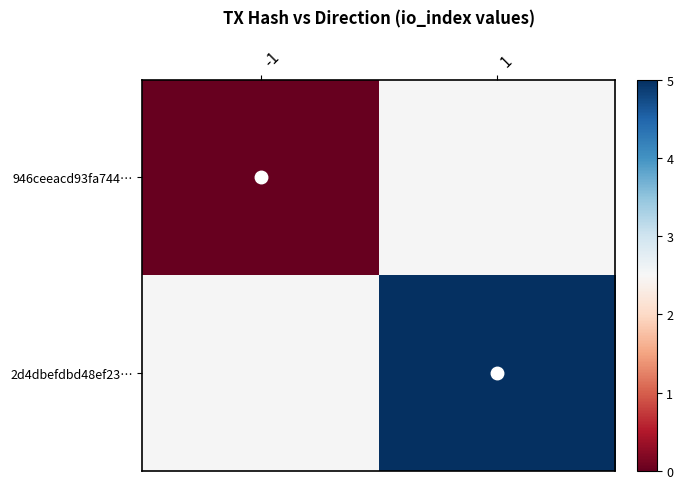

List the series in order of their peak value, lowest first.

946ceeacd93fa744…, 2d4dbefdbd48ef23…